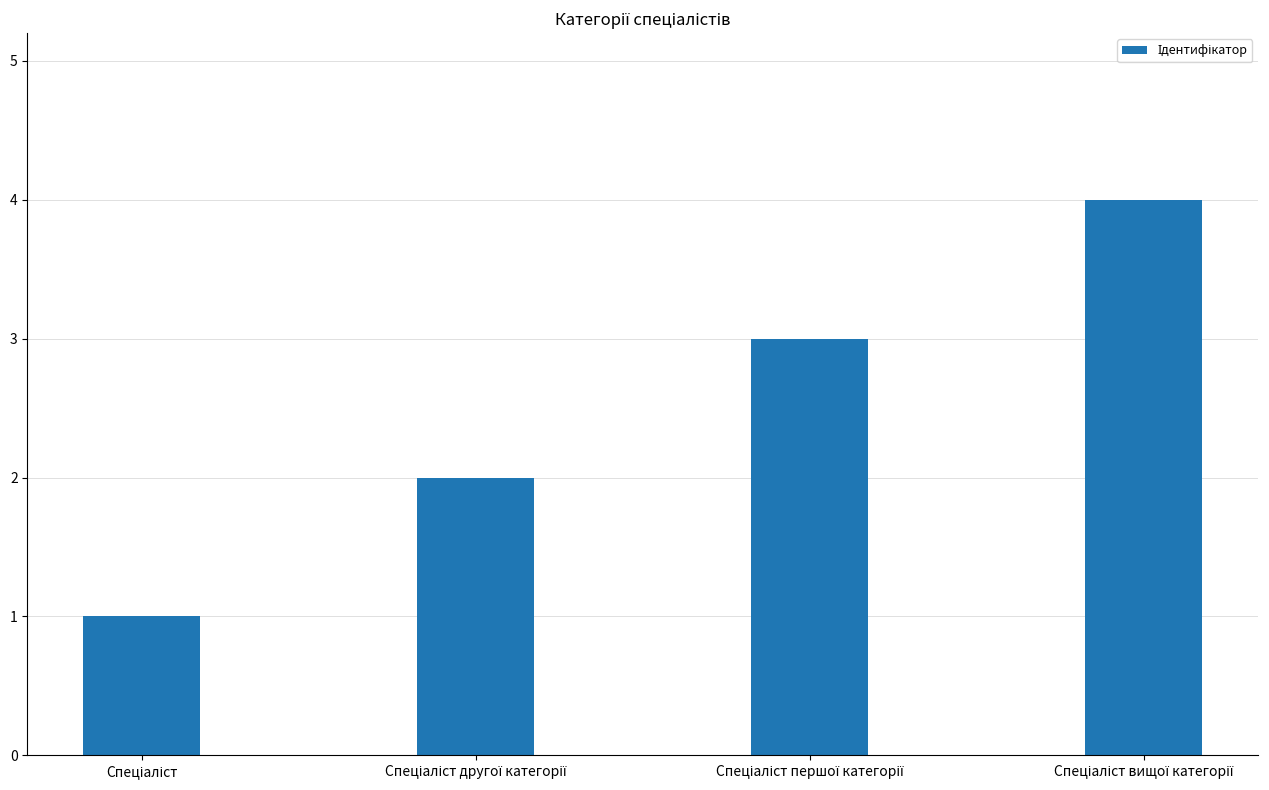

What is the difference between the maximum and minimum values?

3